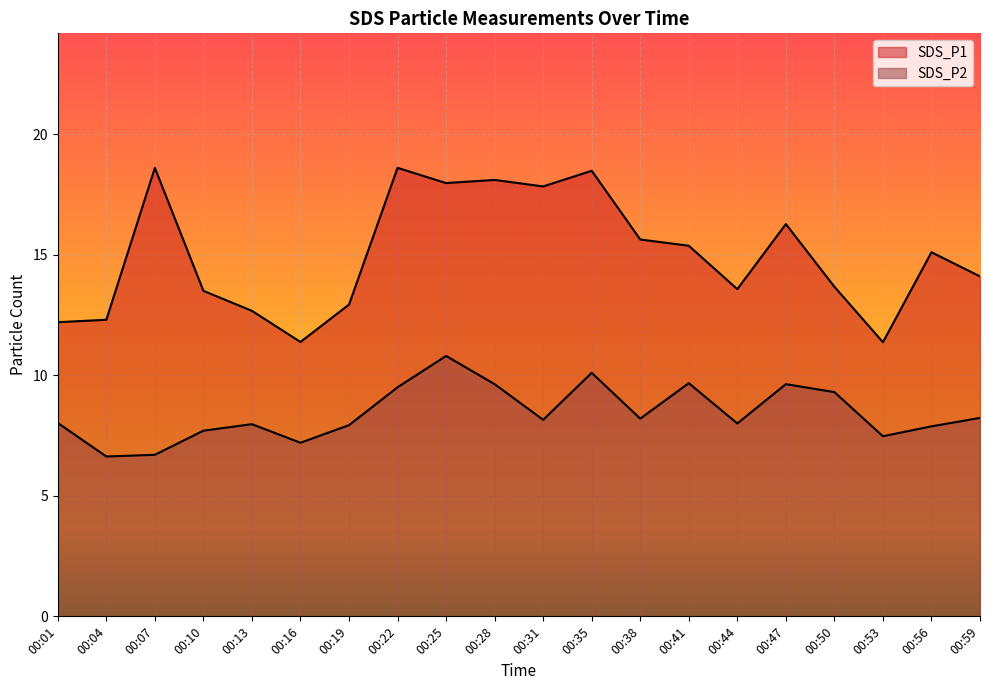

Does the chart display data point markers on the line(s)?

No